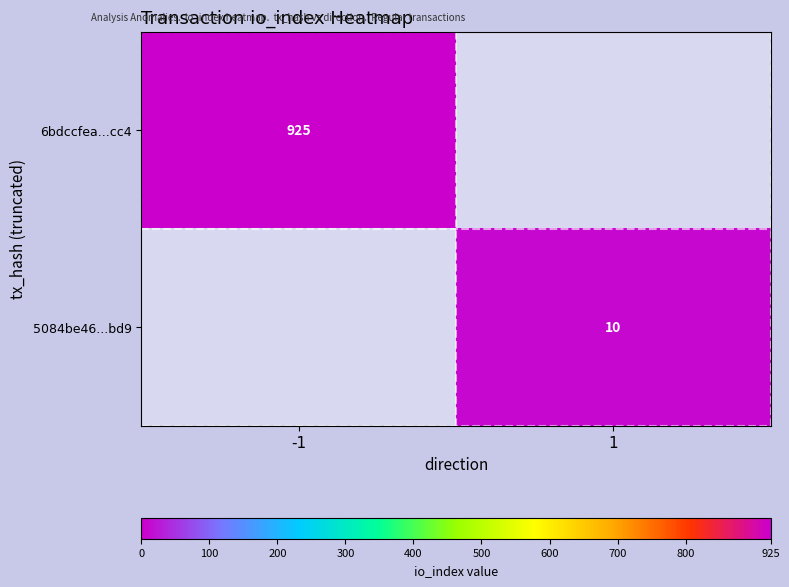

True or false: 6bdccfea...cc4 has a value of 482 at -1.

False